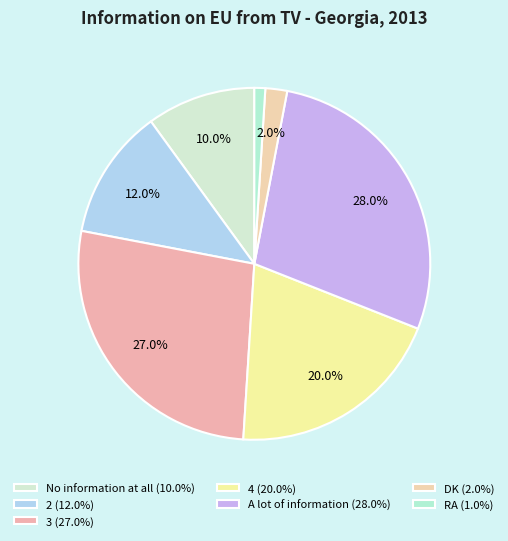

True or false: 2 accounts for 3% of the total.

False